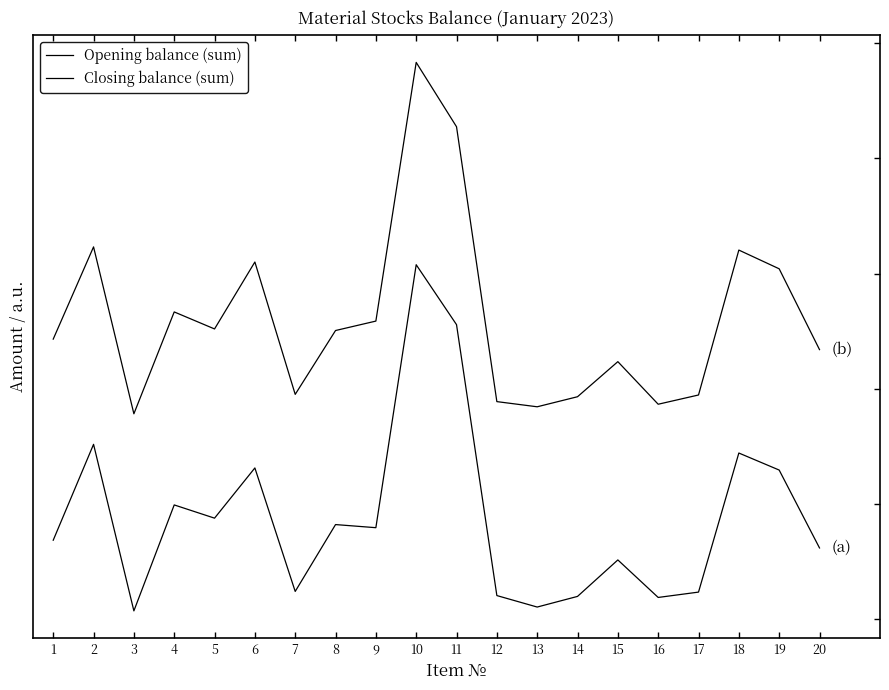

Rank the categories by Opening balance (sum) value from lowest to highest.

3, 13, 16, 14, 12, 17, 7, 15, 20, 1, 9, 8, 5, 4, 19, 6, 18, 2, 11, 10